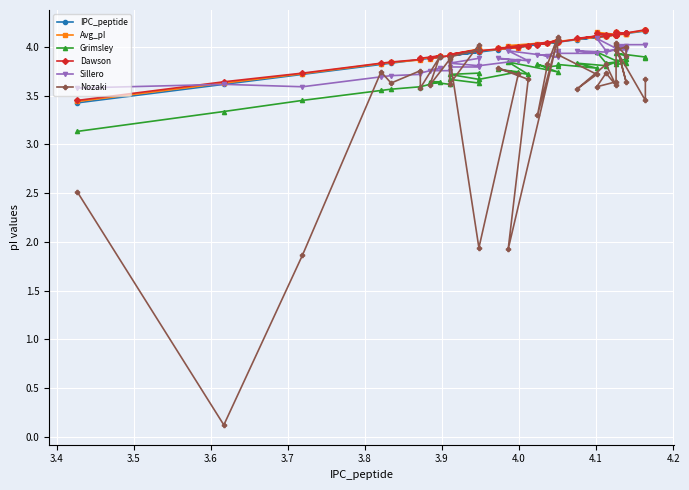

Does the chart display data point markers on the line(s)?

Yes